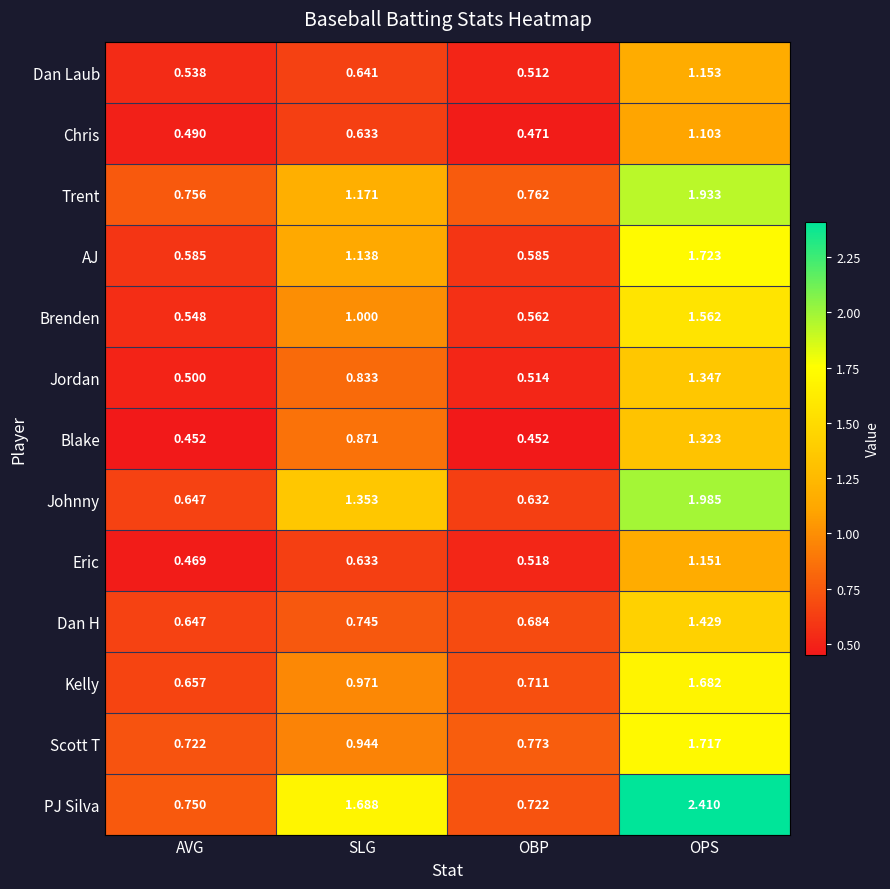

At which label does AJ first exceed 1?

SLG